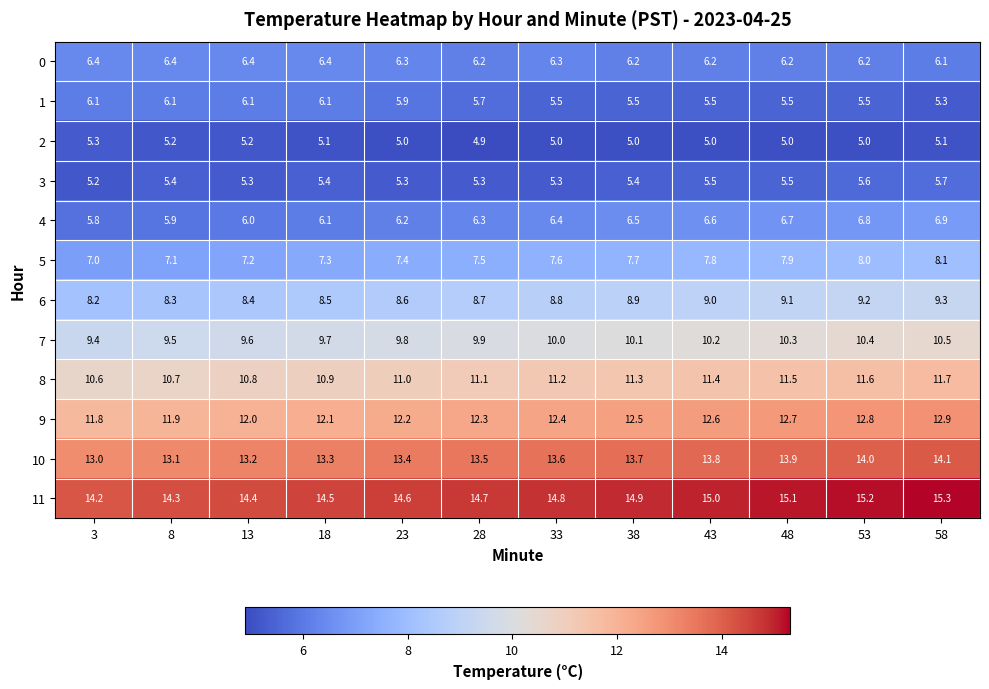

What is the spread (max minus min) of values at 33?

9.8